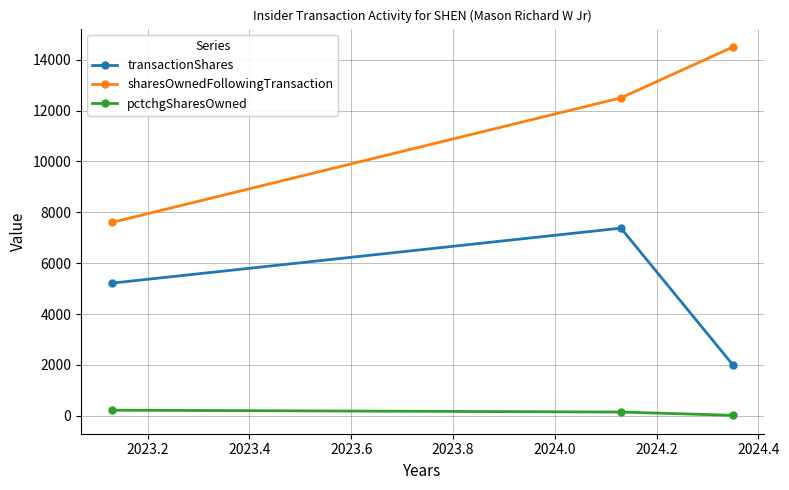

What is the difference between the maximum and minimum values in the sharesOwnedFollowingTransaction series?

6897